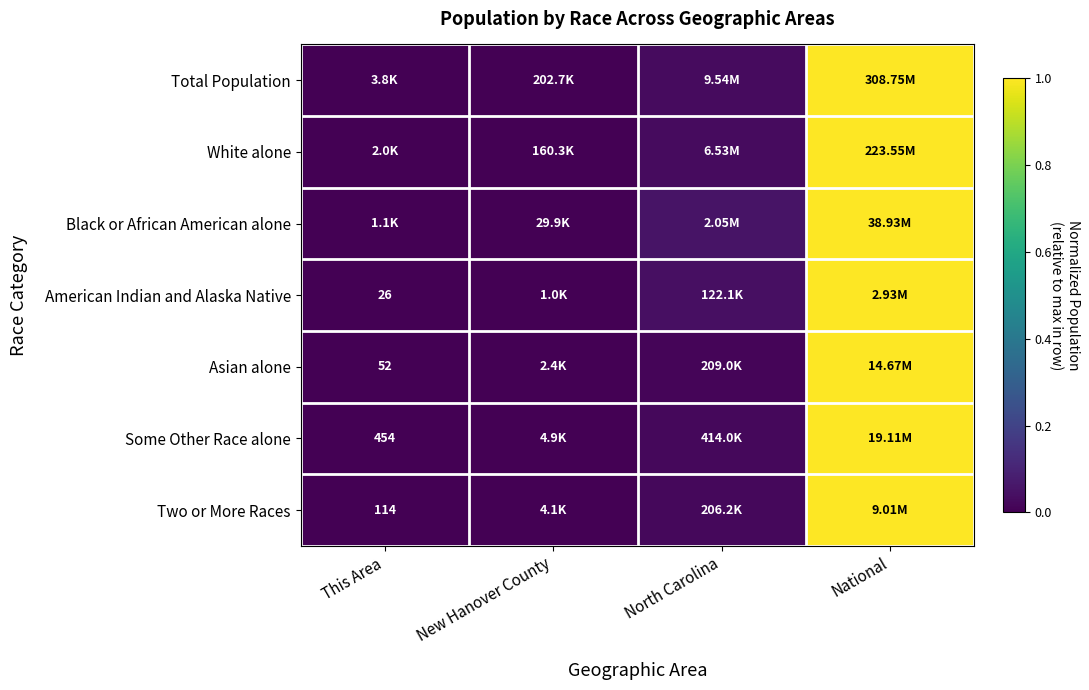

How many categories are shown in the chart?

4